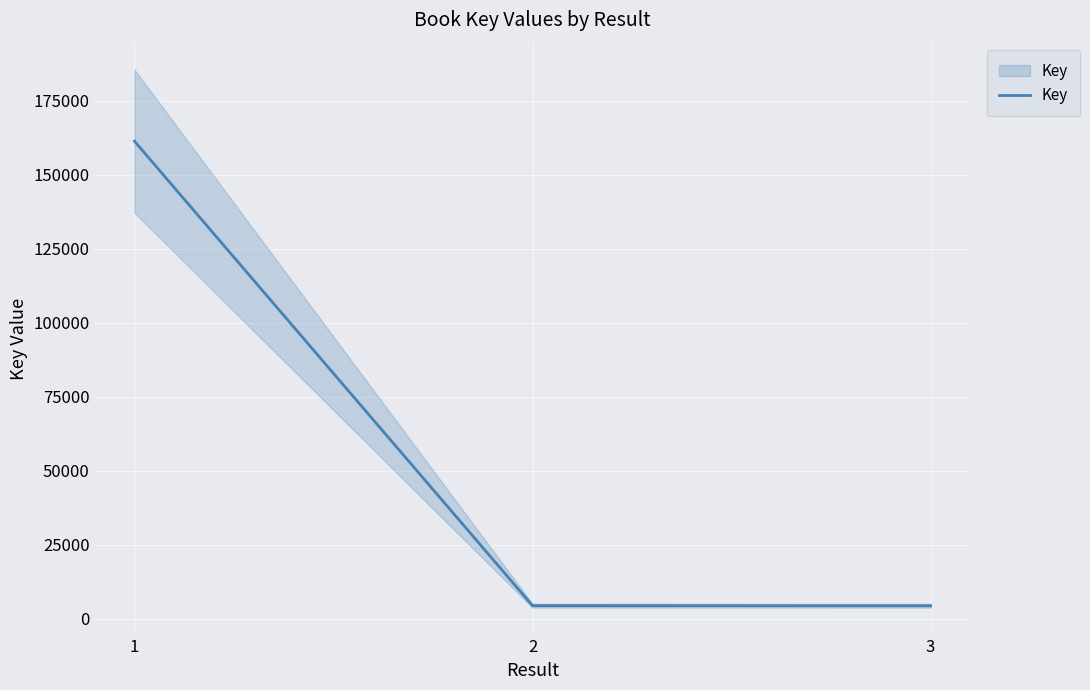

How many values are below 4342?

1